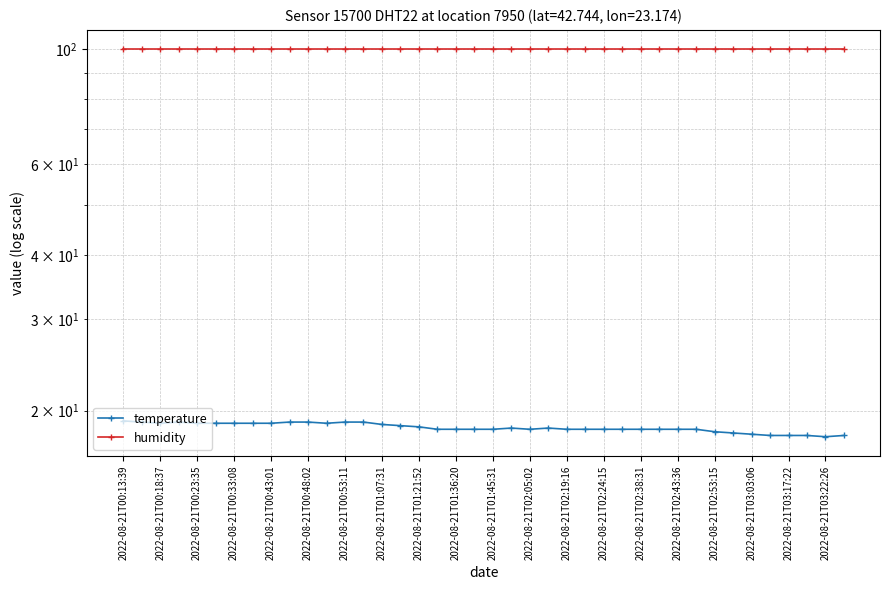

What is the total value across all series at 21?

118.4